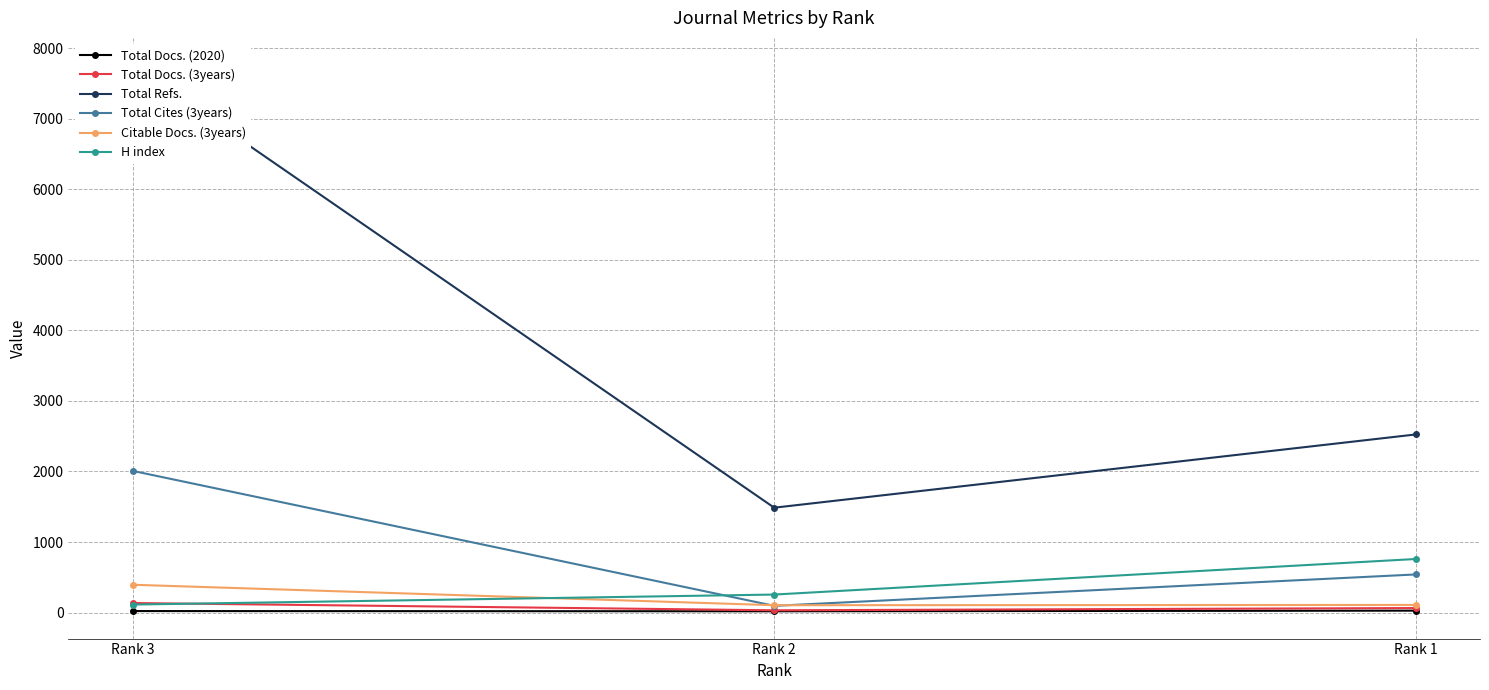

Reading left to right, transcribe all the data shown in this chart.

Total Docs. (2020): 22	19	28
Total Docs. (3years): 136	33	65
Total Refs.: 7758	1487	2525
Total Cites (3years): 2009	96	541
Citable Docs. (3years): 395	105	109
H index: 114	256	760